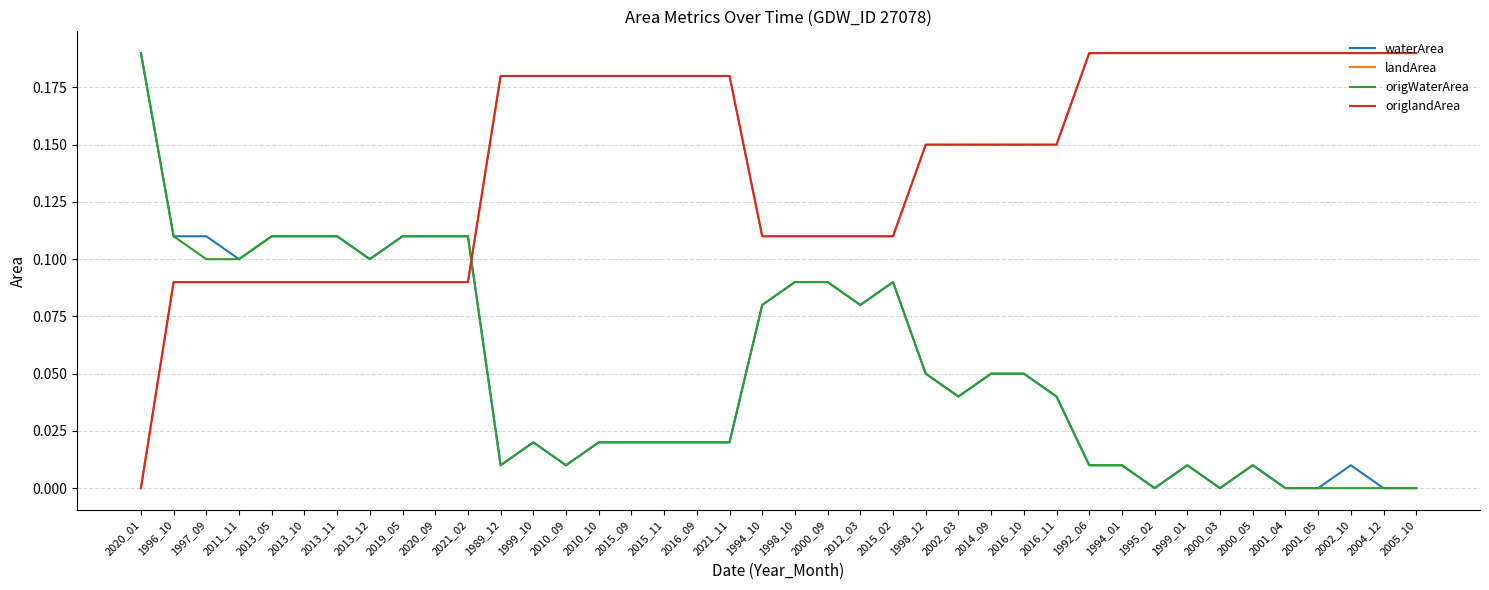

Reading right to left, transcribe all the data shown in this chart.

waterArea: 2005_10=0.0	2004_12=0.0	2002_10=0.0	2001_05=0.0	2001_04=0.0	2000_05=0.0	2000_03=0.0	1999_01=0.0	1995_02=0.0	1994_01=0.0	1992_06=0.0	2016_11=0.0	2016_10=0.1	2014_09=0.1	2002_03=0.0	1998_12=0.1	2015_02=0.1	2012_03=0.1	2000_09=0.1	1998_10=0.1	1994_10=0.1	2021_11=0.0	2016_09=0.0	2015_11=0.0	2015_09=0.0	2010_10=0.0	2010_09=0.0	1999_10=0.0	1989_12=0.0	2021_02=0.1	2020_09=0.1	2019_05=0.1	2013_12=0.1	2013_11=0.1	2013_10=0.1	2013_05=0.1	2011_11=0.1	1997_09=0.1	1996_10=0.1	2020_01=0.2
landArea: 2005_10=0.2	2004_12=0.2	2002_10=0.2	2001_05=0.2	2001_04=0.2	2000_05=0.2	2000_03=0.2	1999_01=0.2	1995_02=0.2	1994_01=0.2	1992_06=0.2	2016_11=0.1	2016_10=0.1	2014_09=0.1	2002_03=0.1	1998_12=0.1	2015_02=0.1	2012_03=0.1	2000_09=0.1	1998_10=0.1	1994_10=0.1	2021_11=0.2	2016_09=0.2	2015_11=0.2	2015_09=0.2	2010_10=0.2	2010_09=0.2	1999_10=0.2	1989_12=0.2	2021_02=0.1	2020_09=0.1	2019_05=0.1	2013_12=0.1	2013_11=0.1	2013_10=0.1	2013_05=0.1	2011_11=0.1	1997_09=0.1	1996_10=0.1	2020_01=0.0
origWaterArea: 2005_10=0.0	2004_12=0.0	2002_10=0.0	2001_05=0.0	2001_04=0.0	2000_05=0.0	2000_03=0.0	1999_01=0.0	1995_02=0.0	1994_01=0.0	1992_06=0.0	2016_11=0.0	2016_10=0.1	2014_09=0.1	2002_03=0.0	1998_12=0.1	2015_02=0.1	2012_03=0.1	2000_09=0.1	1998_10=0.1	1994_10=0.1	2021_11=0.0	2016_09=0.0	2015_11=0.0	2015_09=0.0	2010_10=0.0	2010_09=0.0	1999_10=0.0	1989_12=0.0	2021_02=0.1	2020_09=0.1	2019_05=0.1	2013_12=0.1	2013_11=0.1	2013_10=0.1	2013_05=0.1	2011_11=0.1	1997_09=0.1	1996_10=0.1	2020_01=0.2
origlandArea: 2005_10=0.2	2004_12=0.2	2002_10=0.2	2001_05=0.2	2001_04=0.2	2000_05=0.2	2000_03=0.2	1999_01=0.2	1995_02=0.2	1994_01=0.2	1992_06=0.2	2016_11=0.1	2016_10=0.1	2014_09=0.1	2002_03=0.1	1998_12=0.1	2015_02=0.1	2012_03=0.1	2000_09=0.1	1998_10=0.1	1994_10=0.1	2021_11=0.2	2016_09=0.2	2015_11=0.2	2015_09=0.2	2010_10=0.2	2010_09=0.2	1999_10=0.2	1989_12=0.2	2021_02=0.1	2020_09=0.1	2019_05=0.1	2013_12=0.1	2013_11=0.1	2013_10=0.1	2013_05=0.1	2011_11=0.1	1997_09=0.1	1996_10=0.1	2020_01=0.0